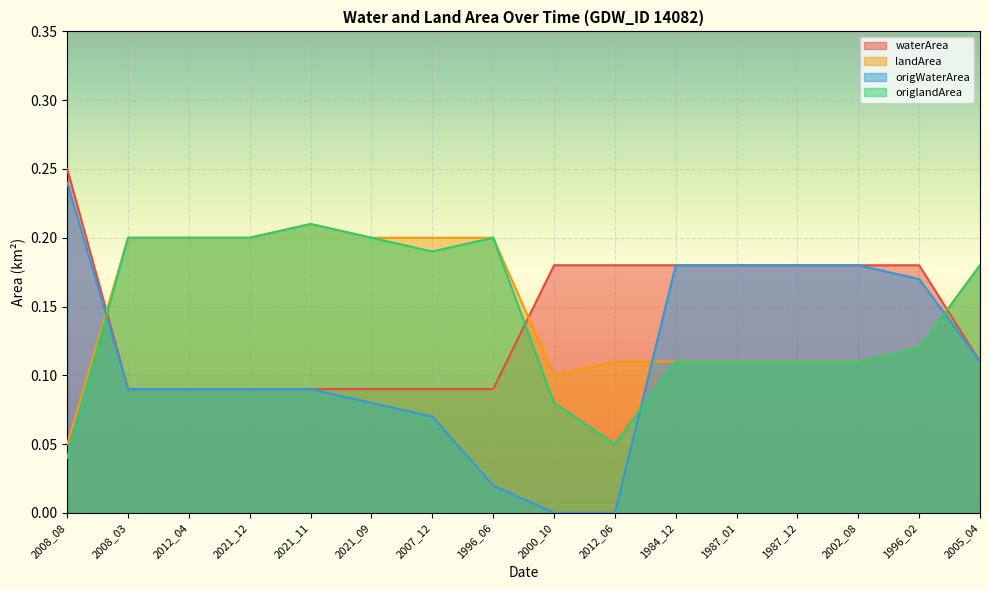

At how many categories does at least one series exceed 0?

16